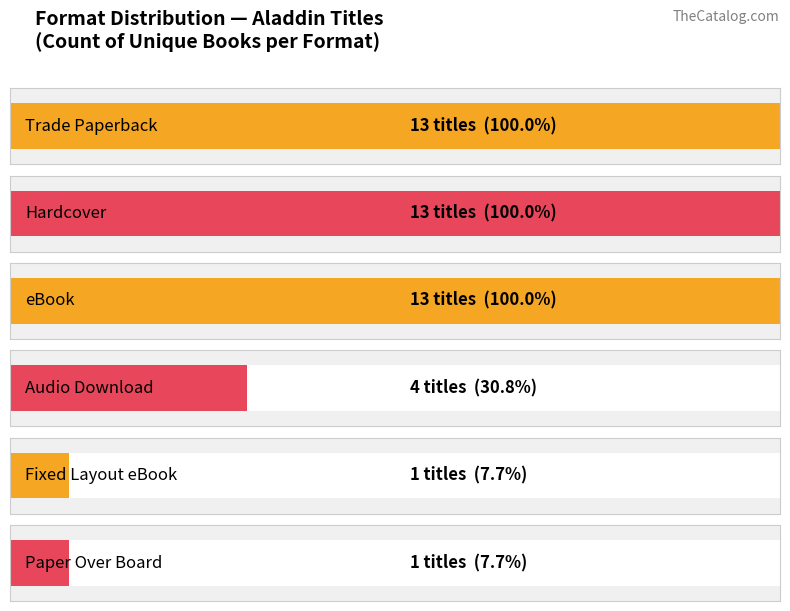

Where is the data nearest to the value 7?

Audio Download